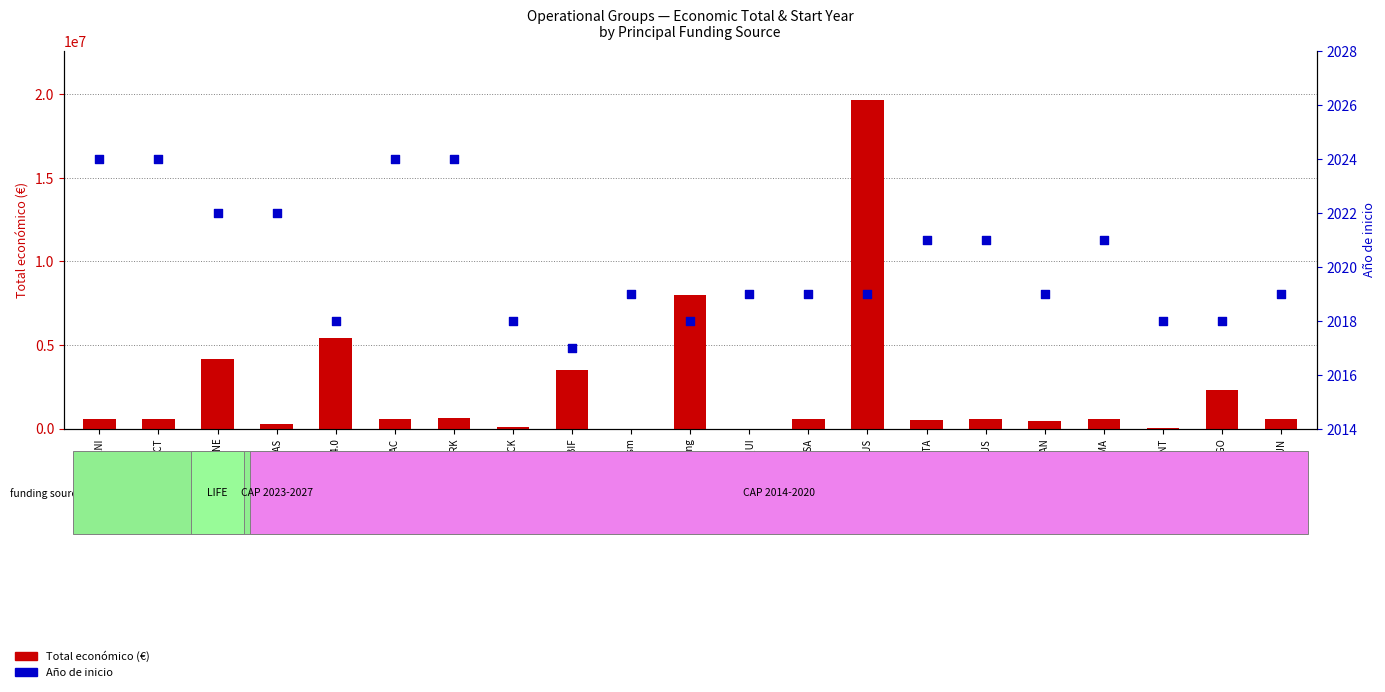

At which category is the sum across all series the highest?

EUCALYPTUS